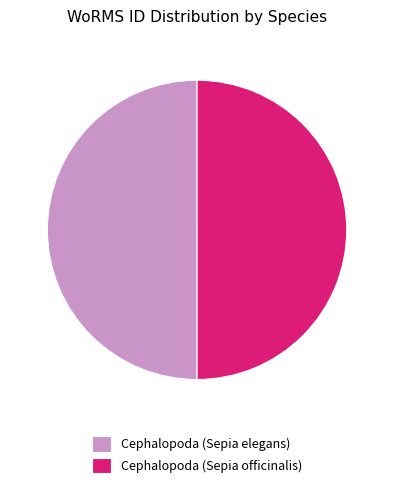

Combined, do Cephalopoda (Sepia officinalis) and Cephalopoda (Sepia elegans) account for over 50%?

Yes